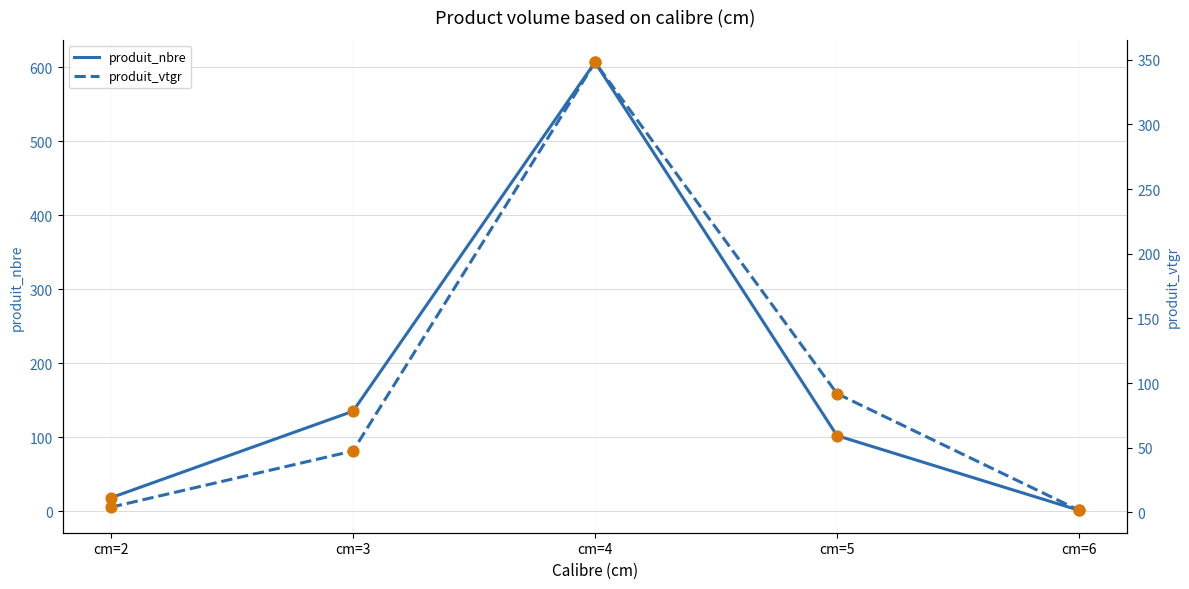

At how many categories does at least one series exceed 532?

1